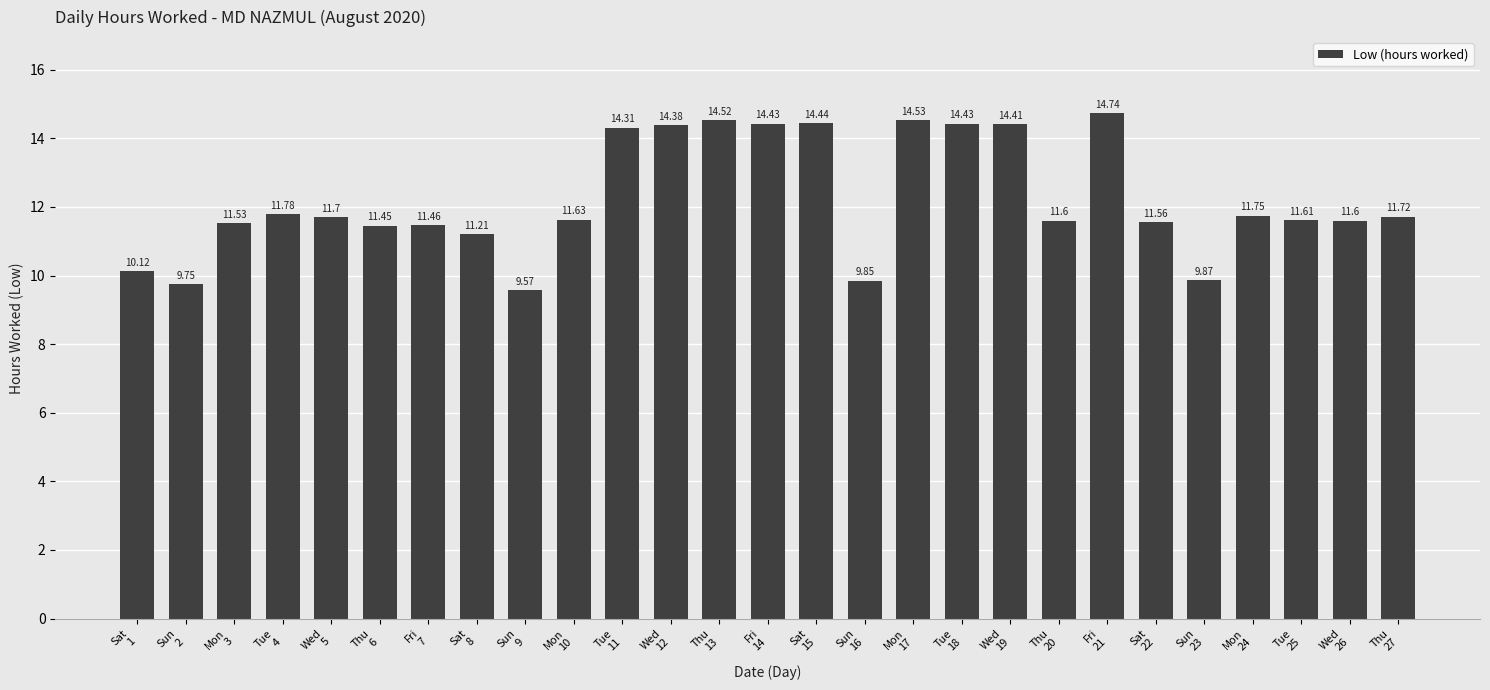

Count the number of categories in the chart.

27